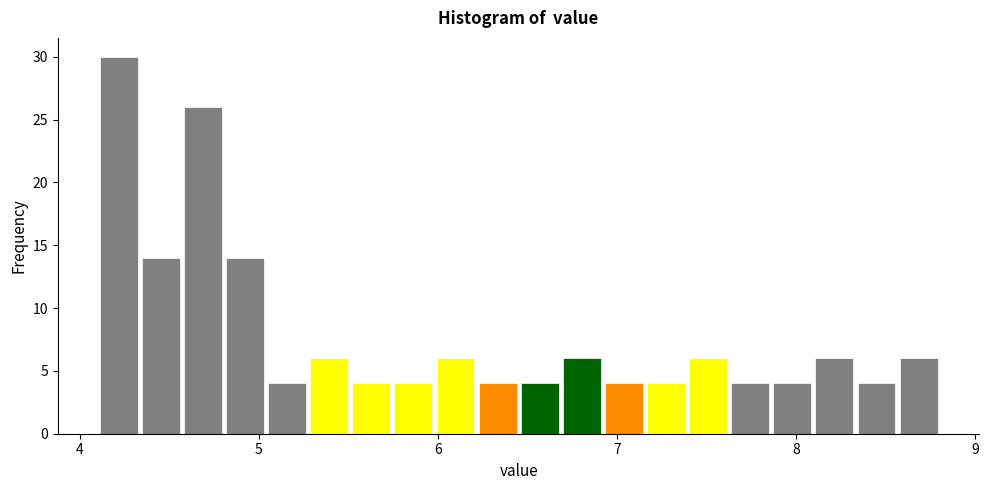

Read against the x-axis, roughly where is the centre of the tallest bar?

4.2